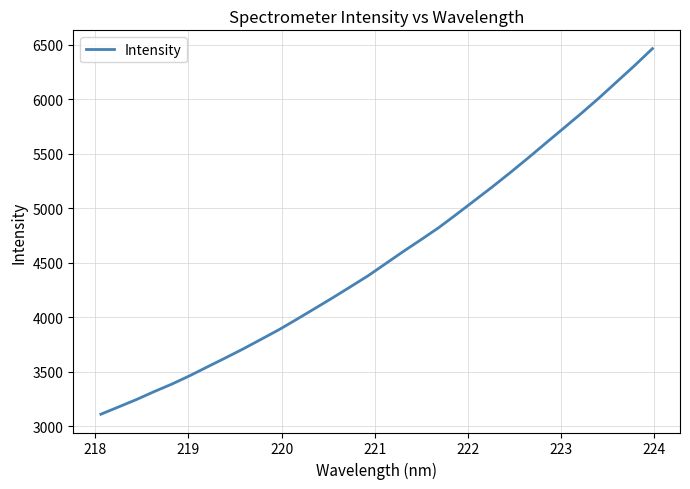

What is the difference between the maximum and minimum values?

3355.0